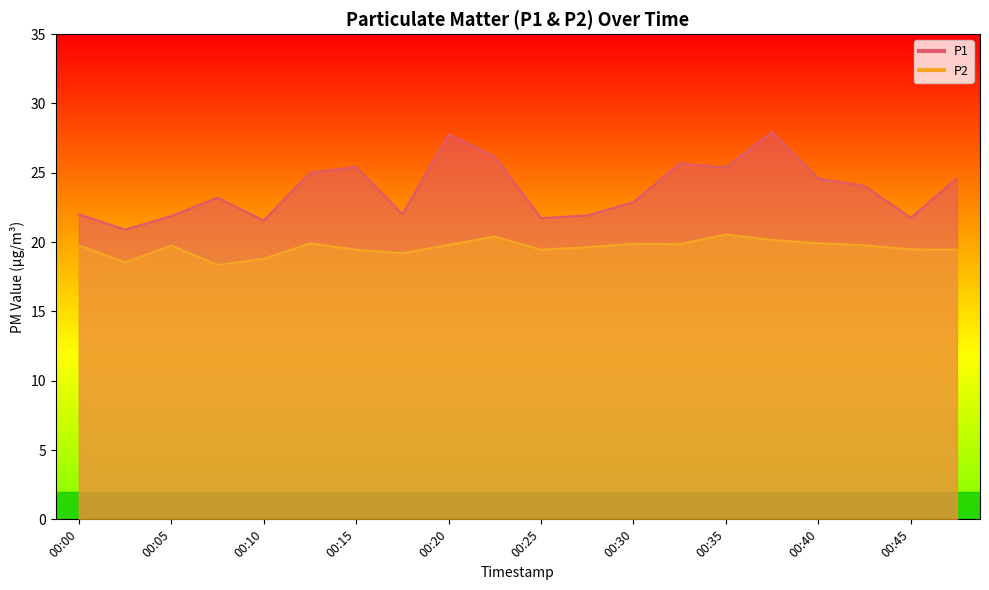

What are all the series names shown in the legend?

P1, P2